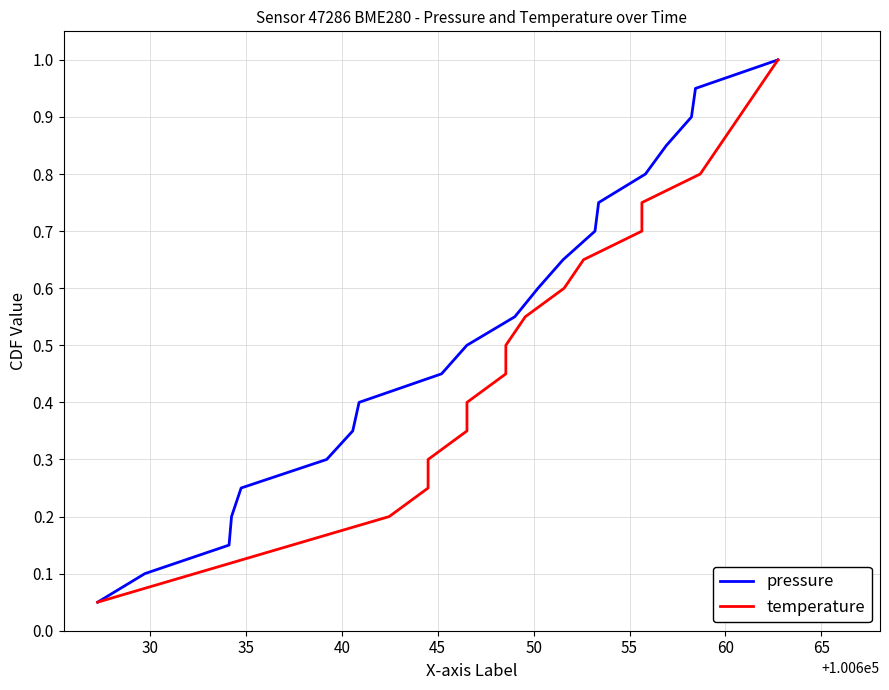

At how many categories does at least one series exceed 0?

20